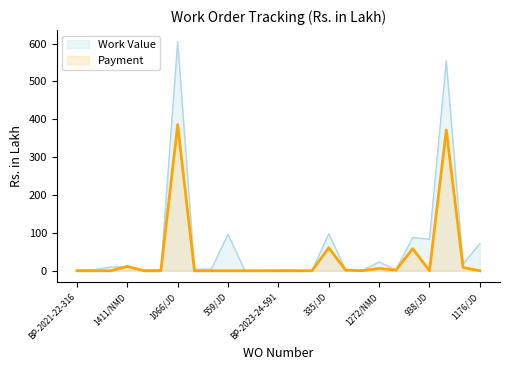

What is the value of the Work Value point at the 10th from the left?

96.5